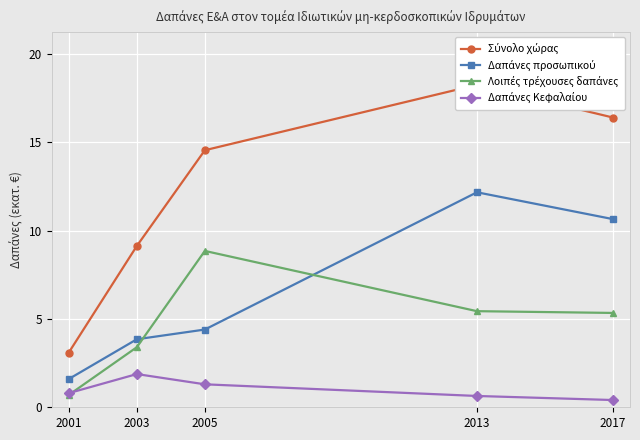

What is the minimum value shown in the chart?

0.4